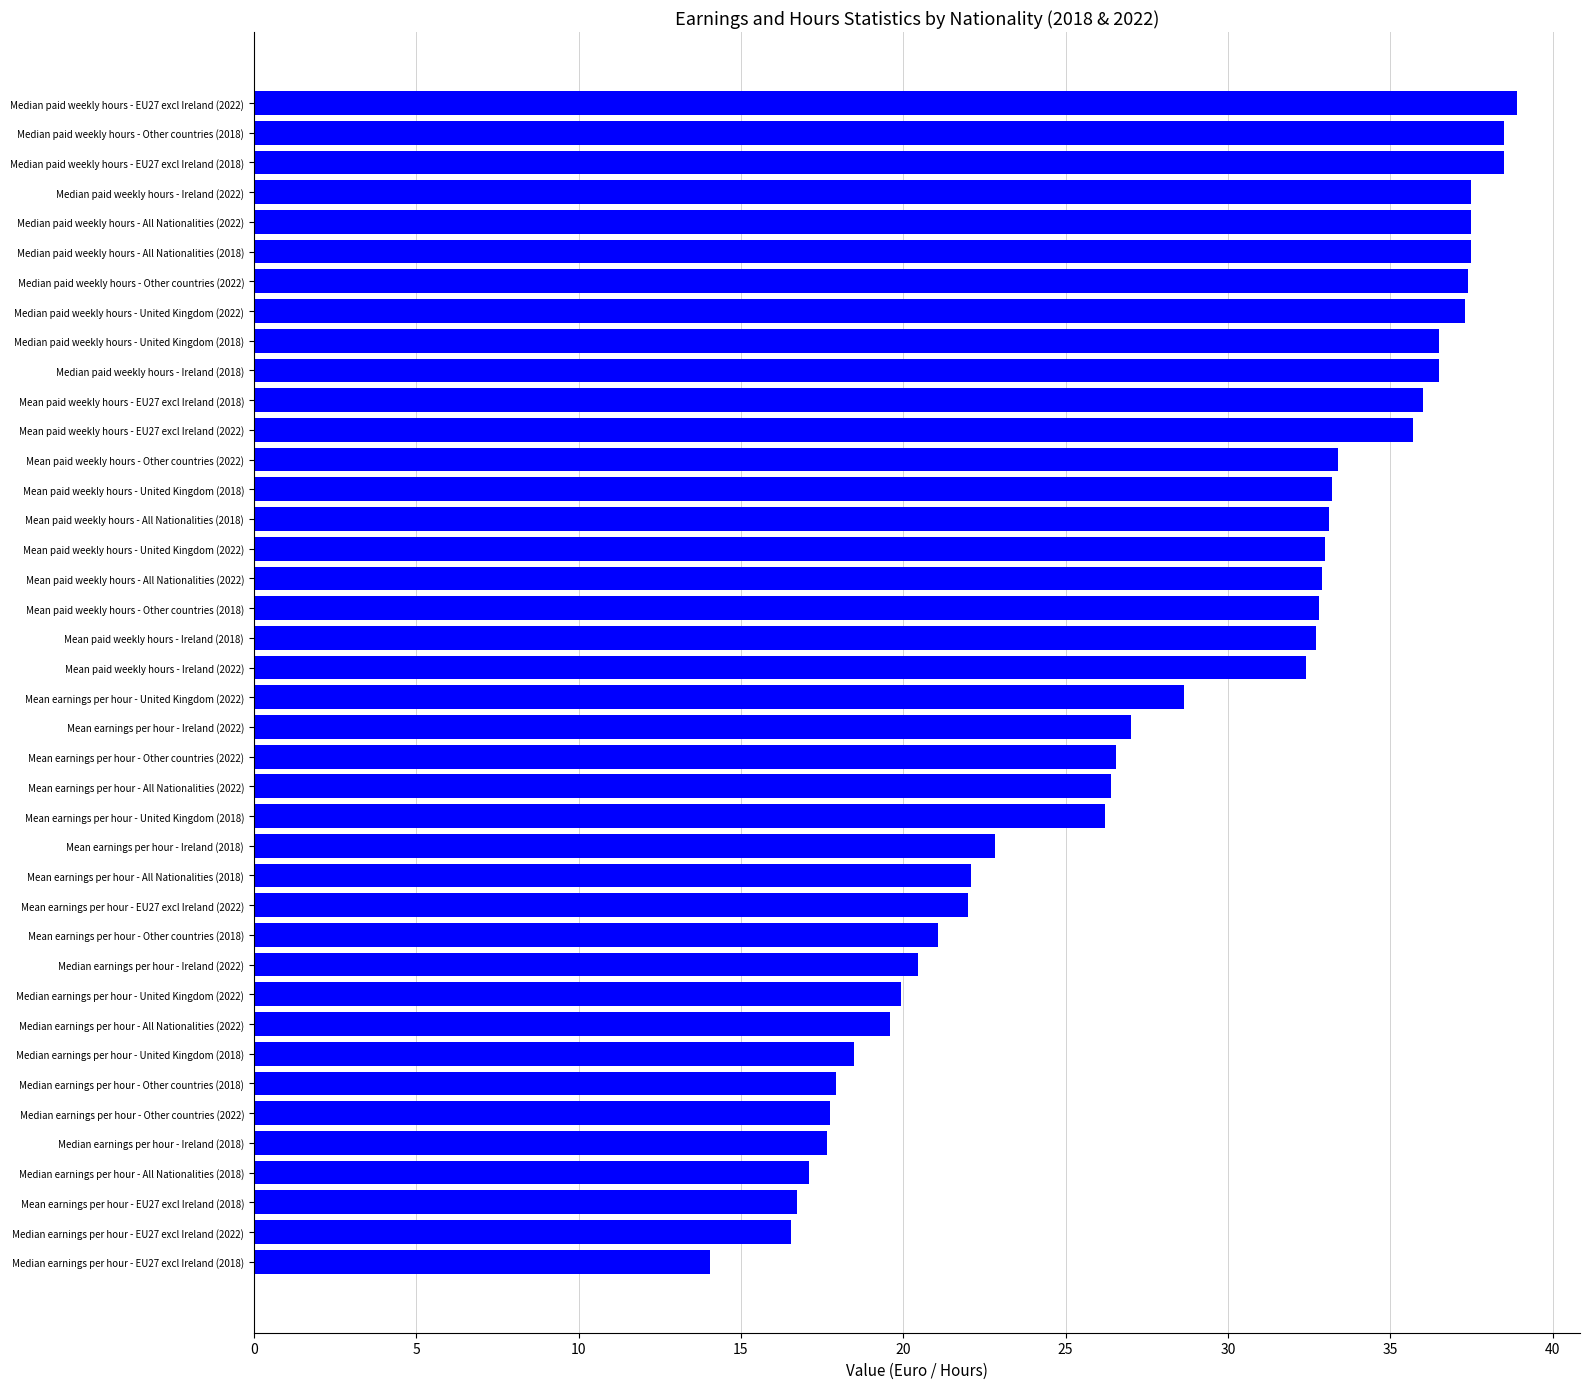

Is it true that the value at Median paid weekly hours - All Nationalities (2022) is 64.5?

False